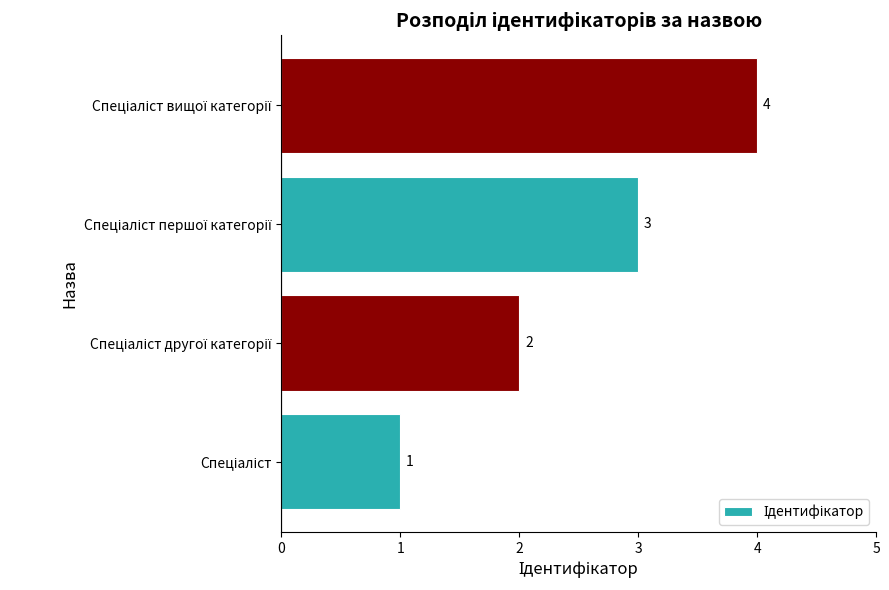

How many distinct data groups are displayed?

1